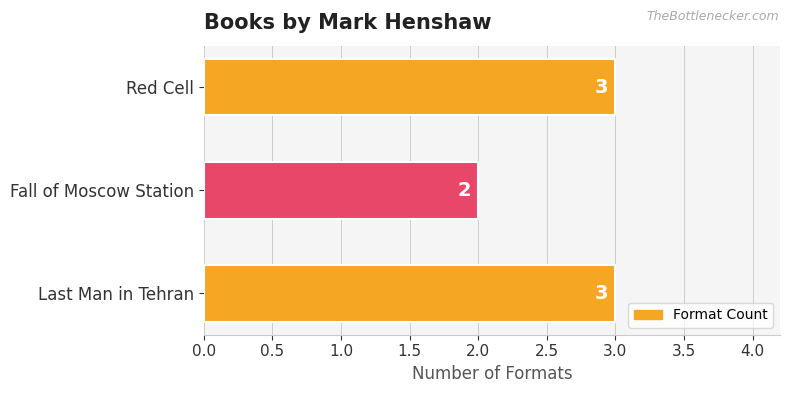

At which label is the value closest to 2?

Fall of Moscow Station